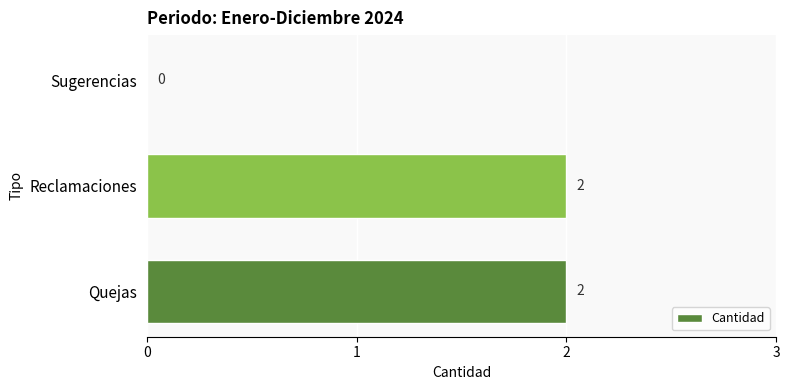

Are the bars horizontal?

Yes